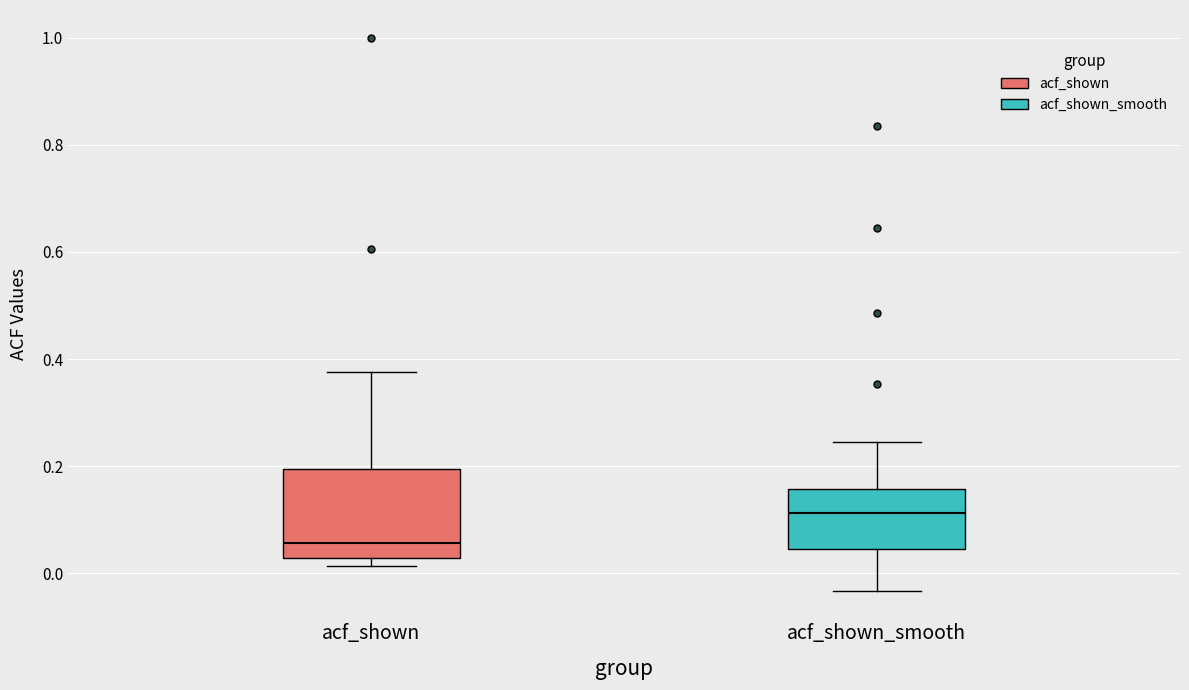

Which box is the tallest, from its lower edge to its upper edge?

acf_shown